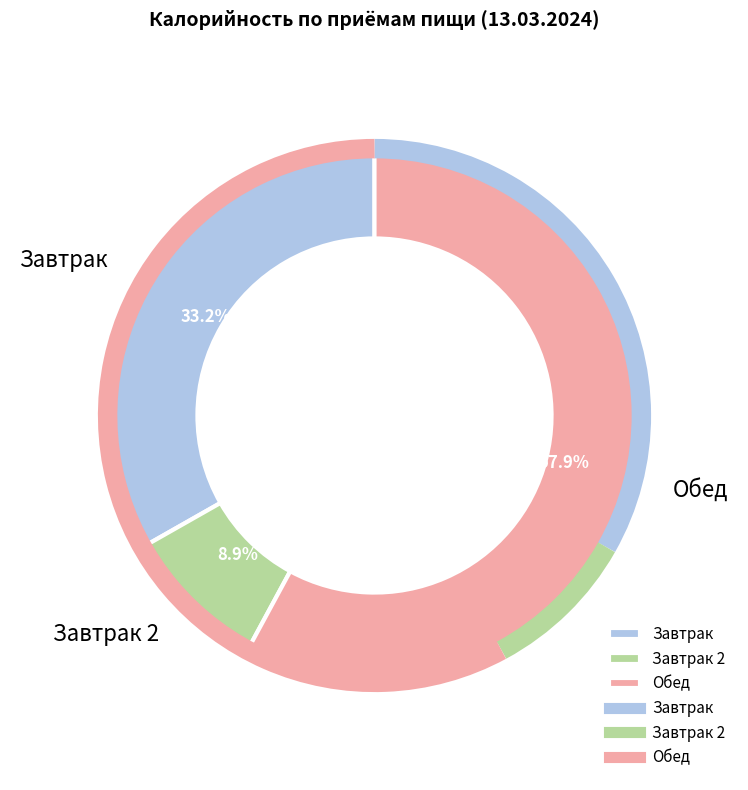

What percentage is the Завтрак slice, to the nearest percent?

33%